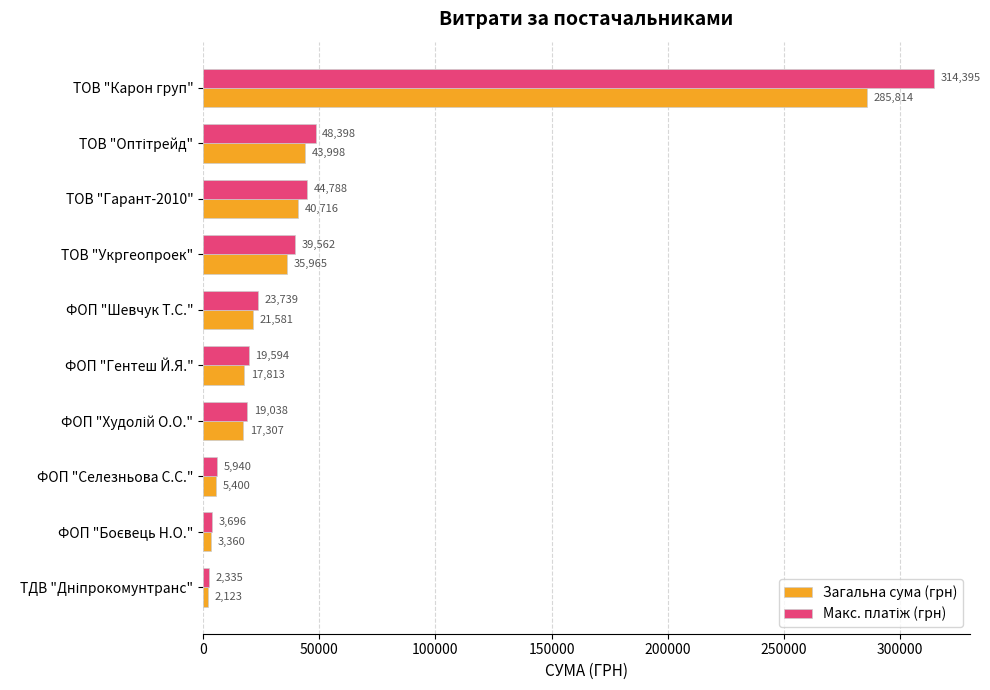

The Загальна сума (грн) series shows 40716.0 at ТОВ "Гарант-2010". True or false?

True